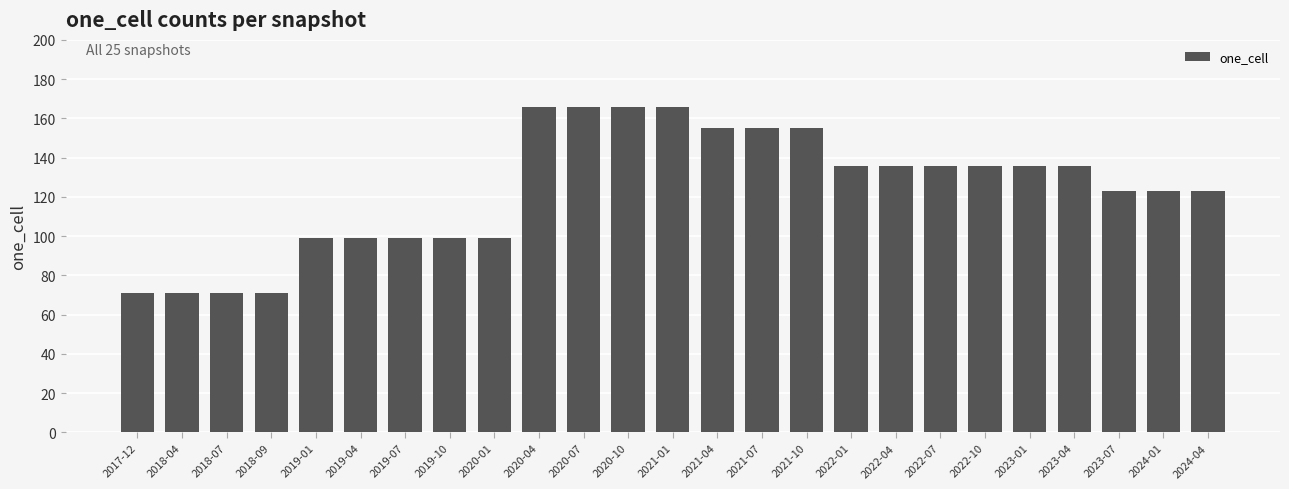

What is the minimum value shown in the chart?

71